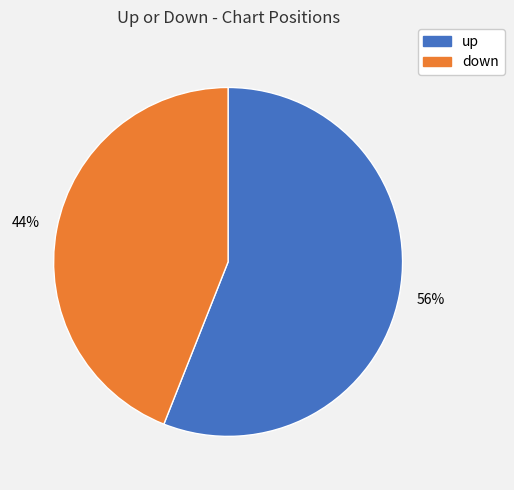

How many slices are in this pie chart?

2